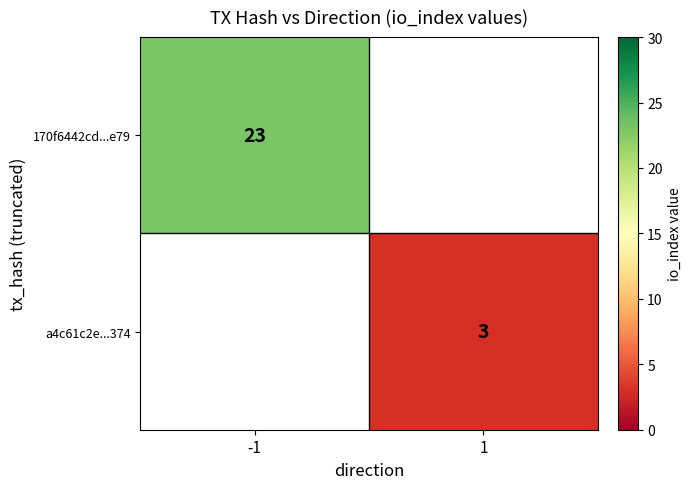

Count the number of data series in this chart.

2